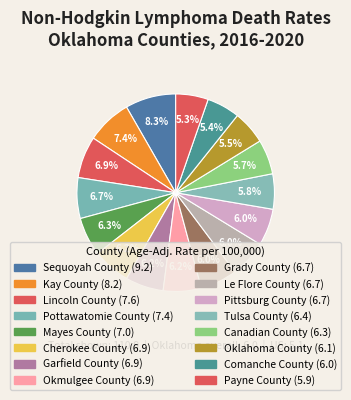

Count the number of slices in the pie.

16